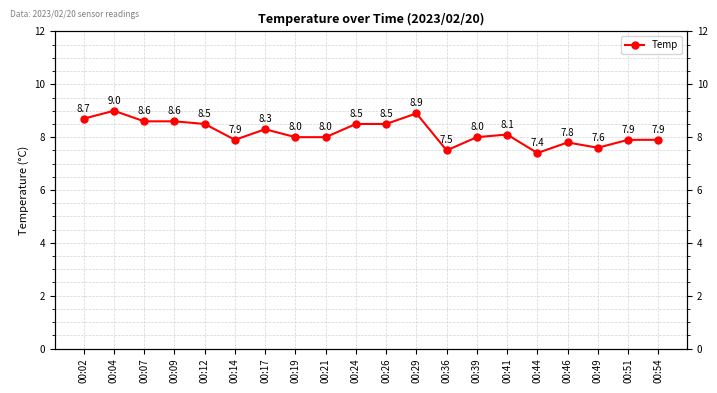

At which label is the value closest to 8?

00:19